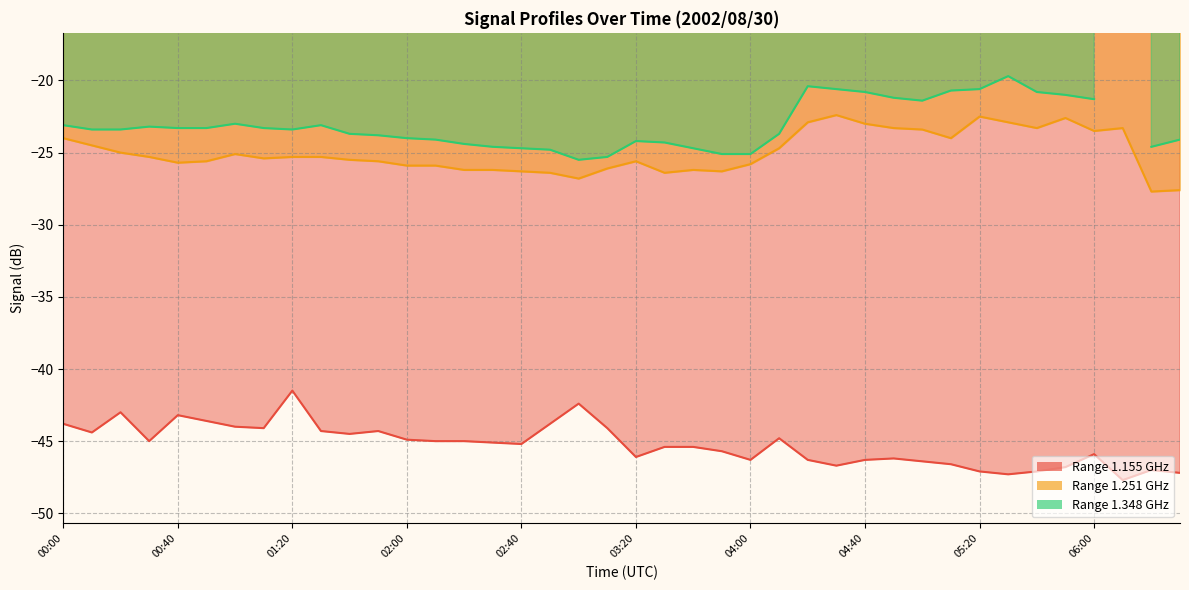

Where is the first local minimum for 1.155?

00:10